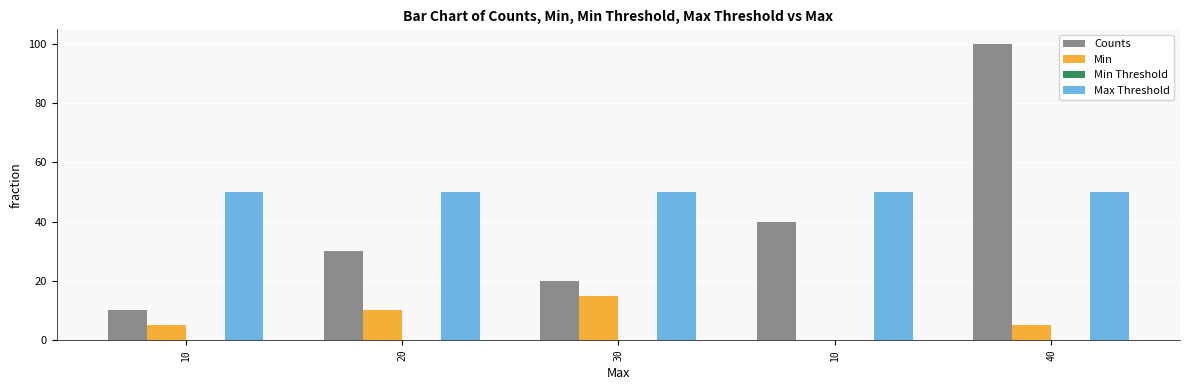

How many series are shown in this chart?

3